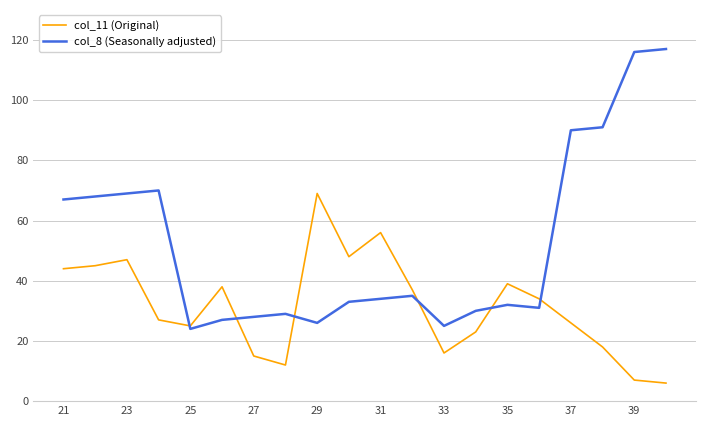

Rank the series by their maximum value, from lowest to highest.

col_11 (Original), col_8 (Seasonally adjusted)